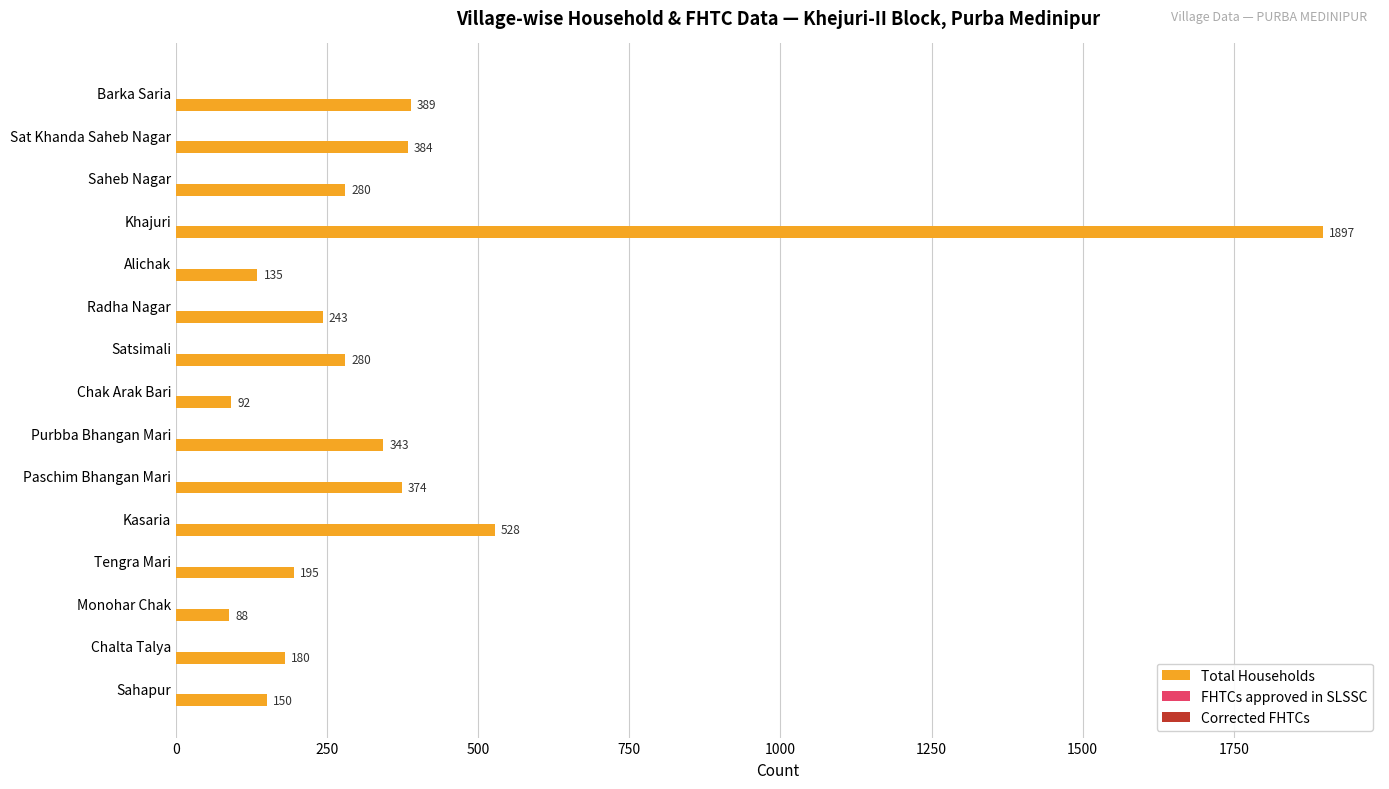

What is the greatest value displayed?

1897